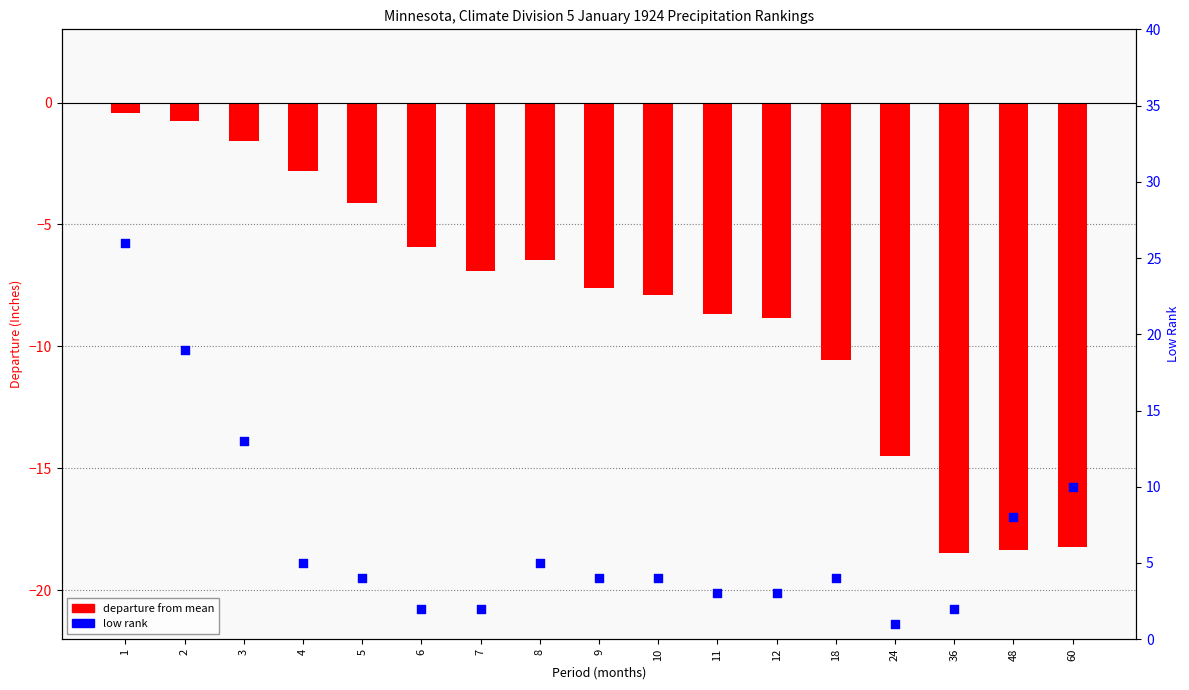

Which series has the largest total across all categories?

low rank